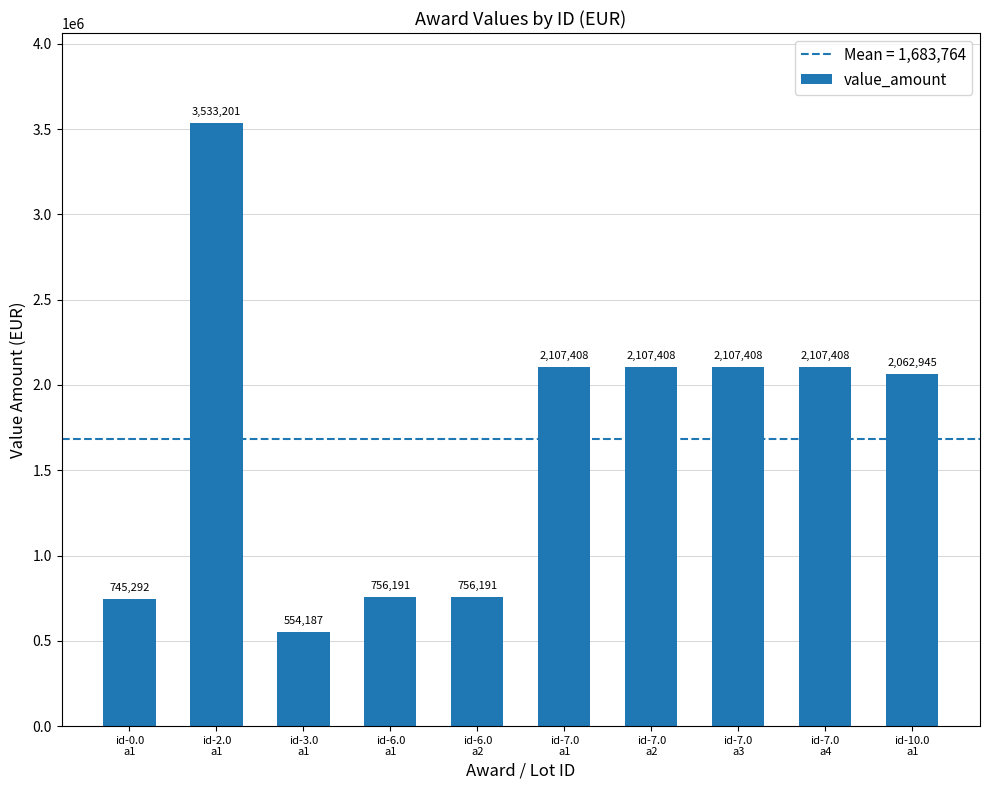

What is the average value?

1683763.9